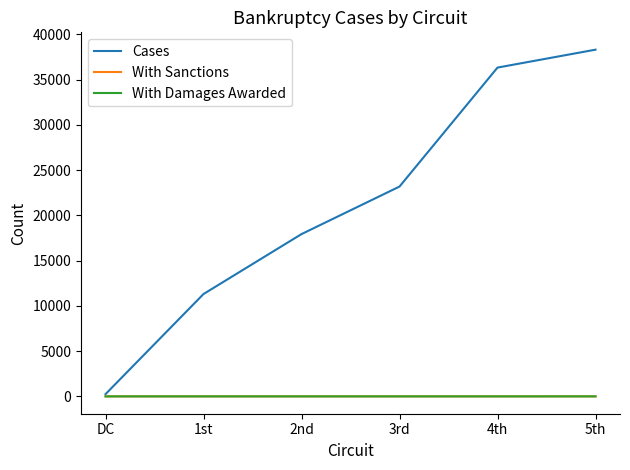

Which series has the widest spread of values?

Cases